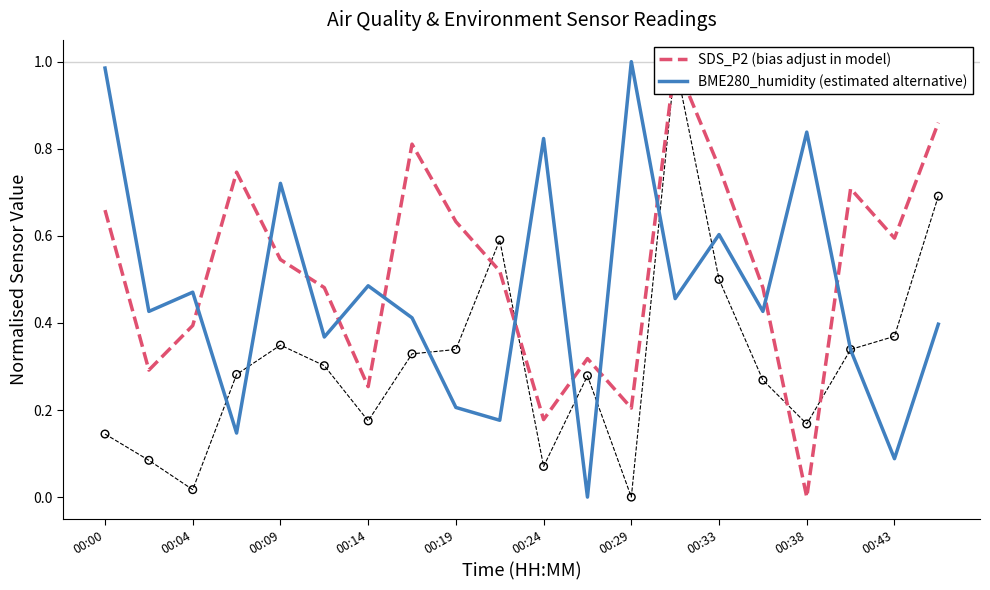

Which series has the widest spread of Y values?

SDS_P2 (bias adjust in model)